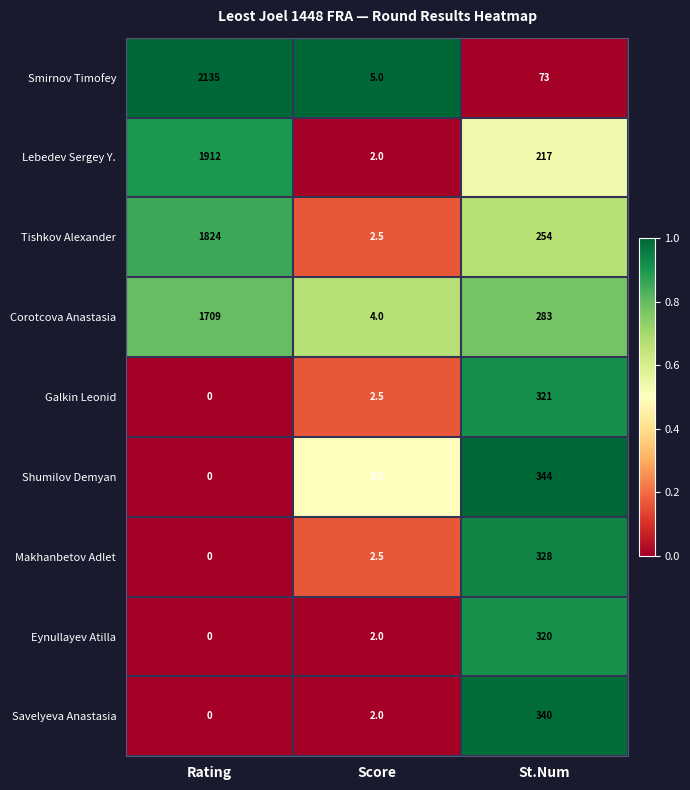

Read the Tishkov Alexander value at St.Num.

254.0